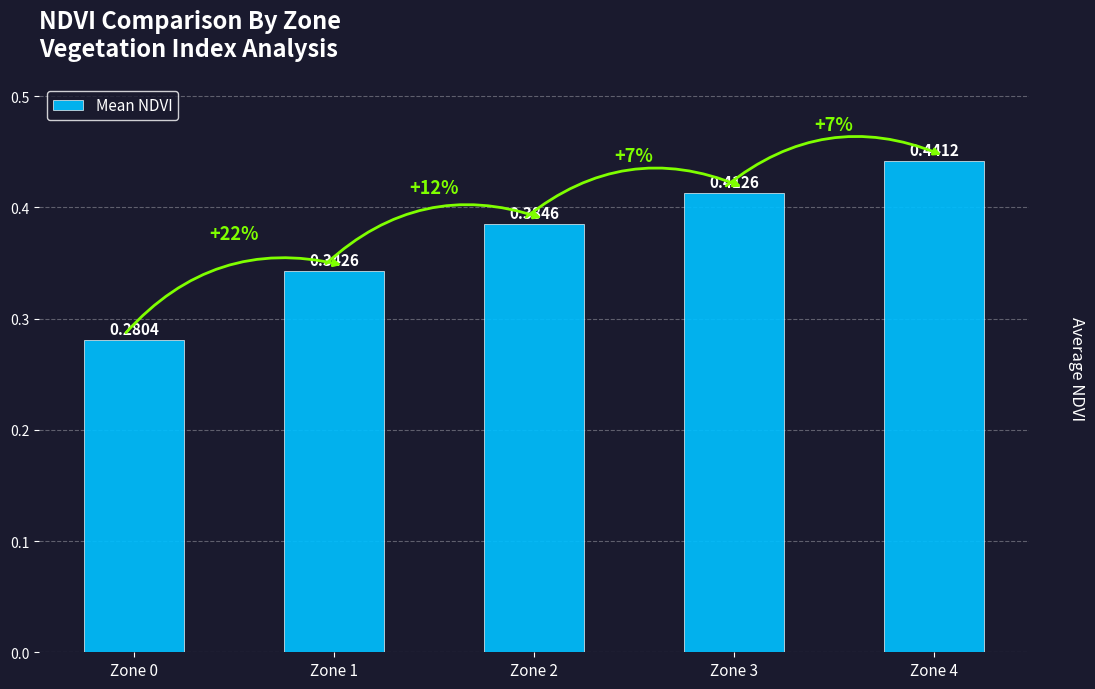

What is the sum of all values?

1.9